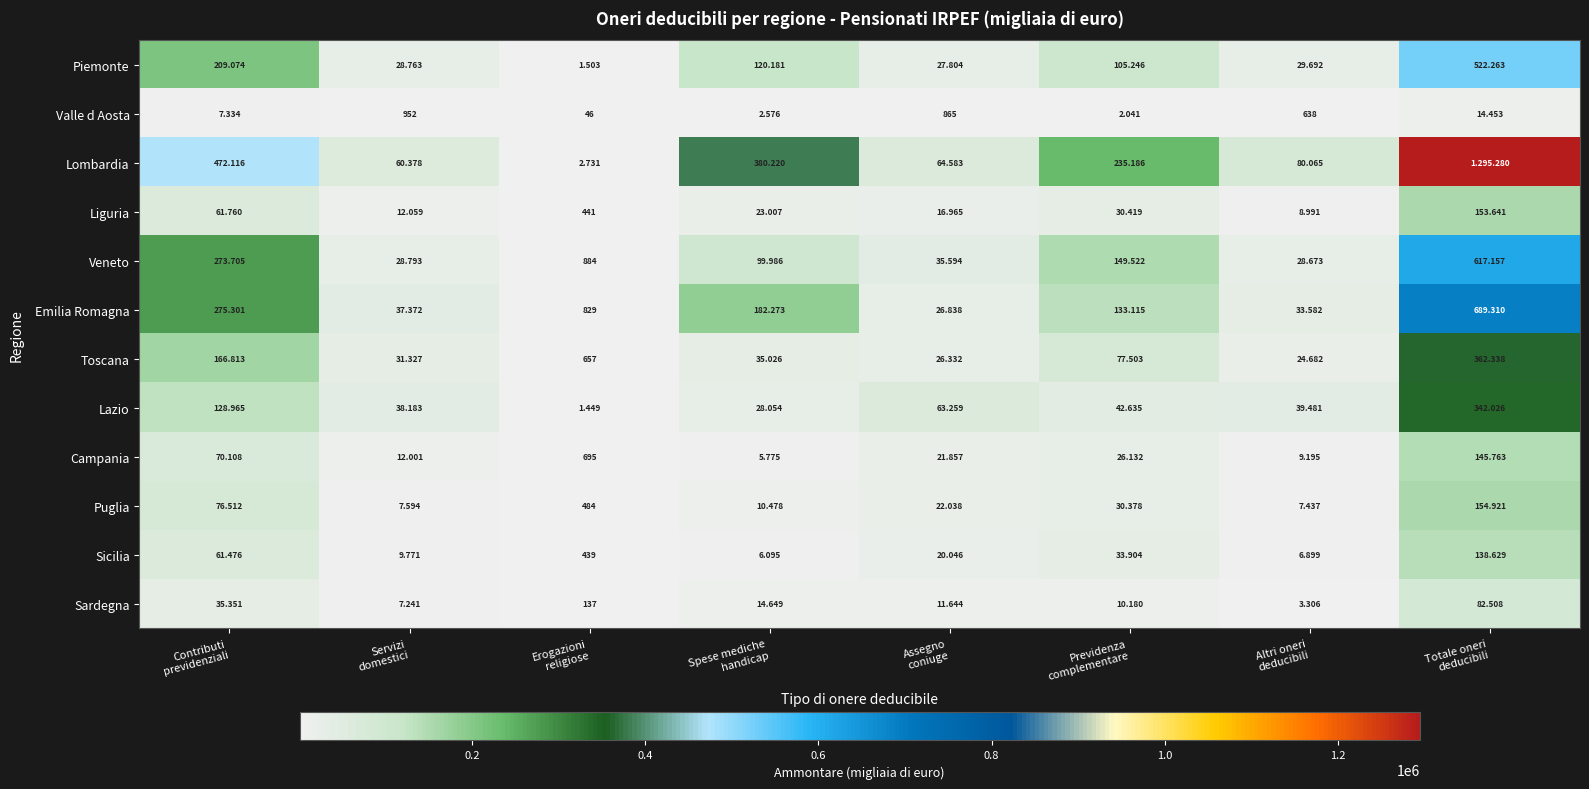

How many values in the Lombardia series exceed 235186?

3